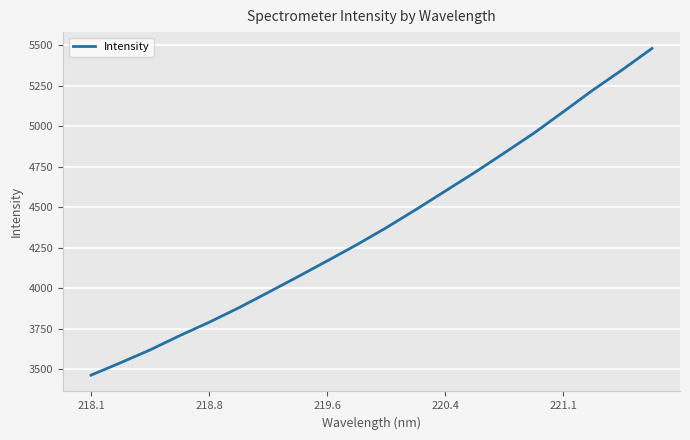

Is this an area chart (filled region under the line)?

No